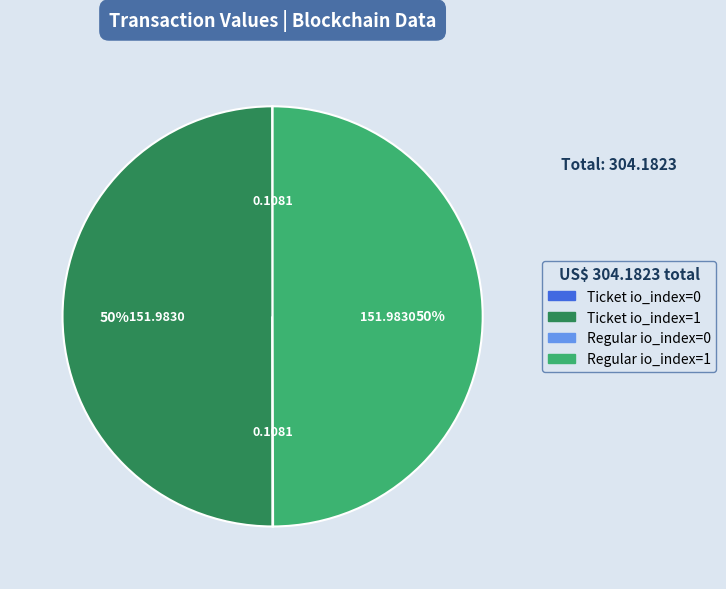

To the nearest percent, what is the average slice percentage?

25%